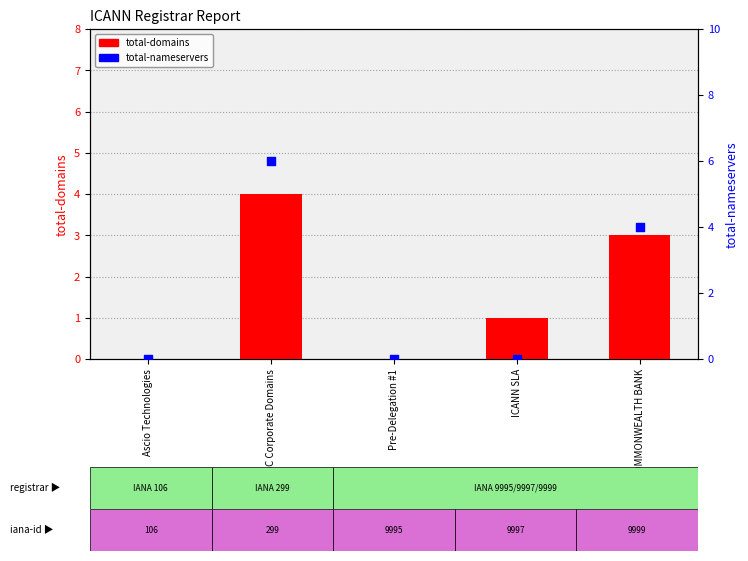

Which series reaches the minimum Y coordinate?

total-domains